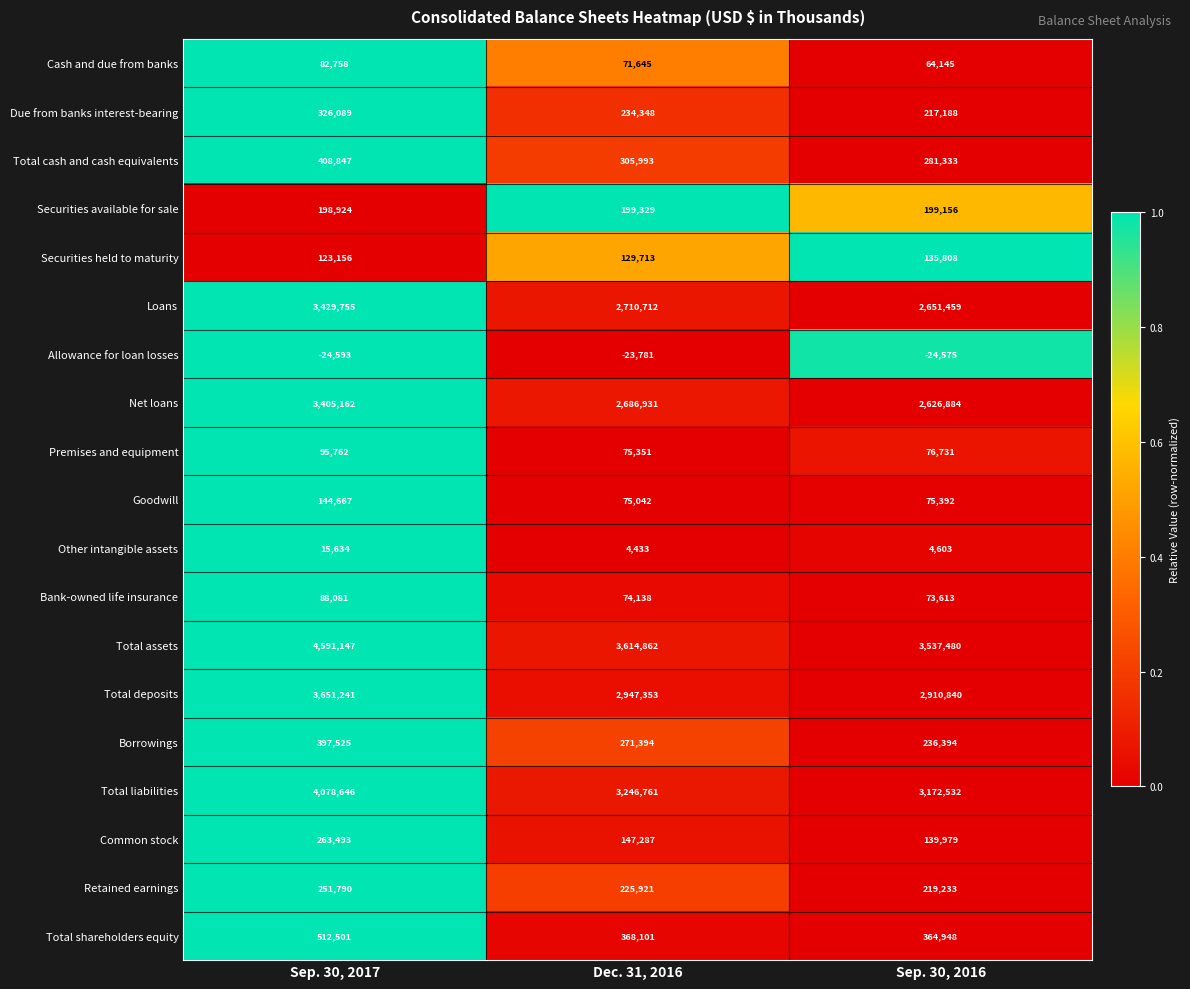

How many values in the Total assets series are below 3614862?

1